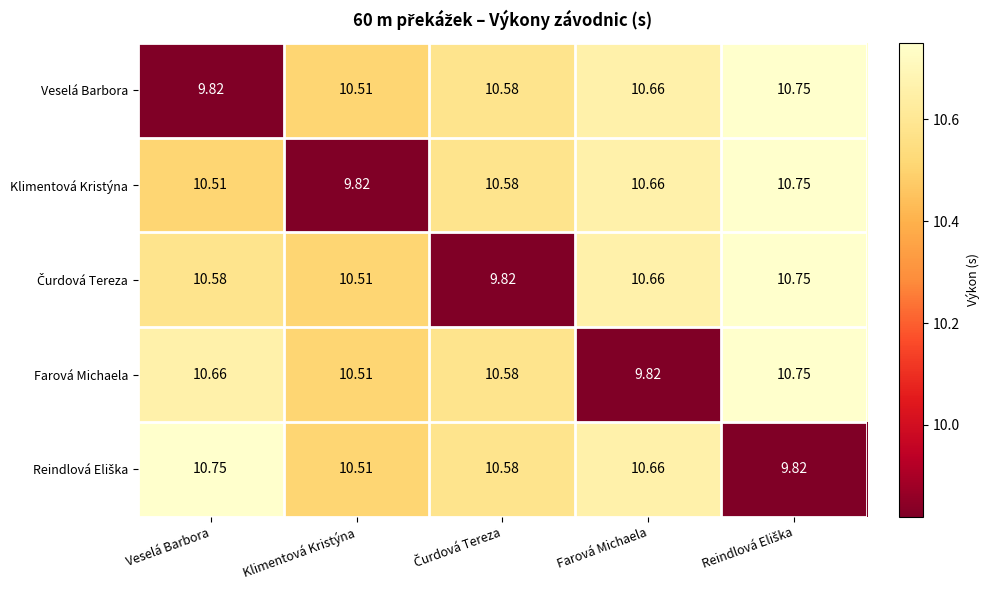

Where is Veselá Barbora nearest to the value 10?

Veselá Barbora